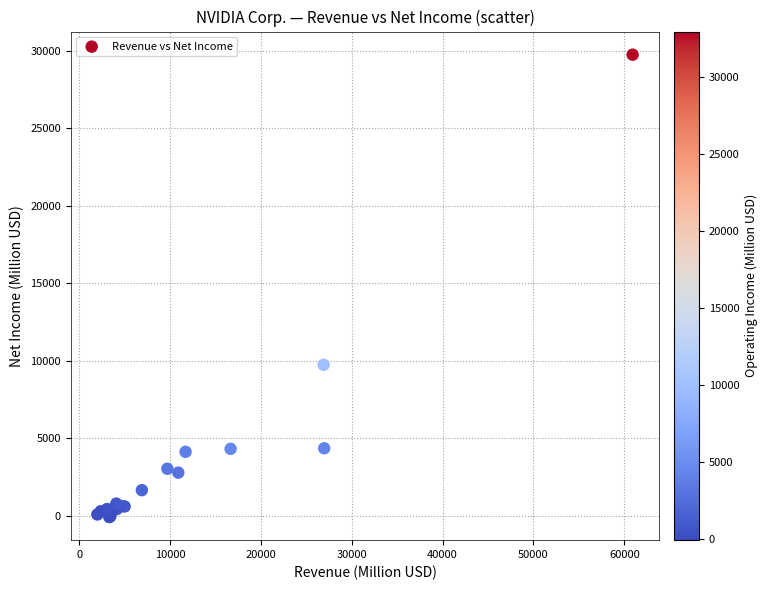

What Y value in the scatter plot is closest to 14846?

9752